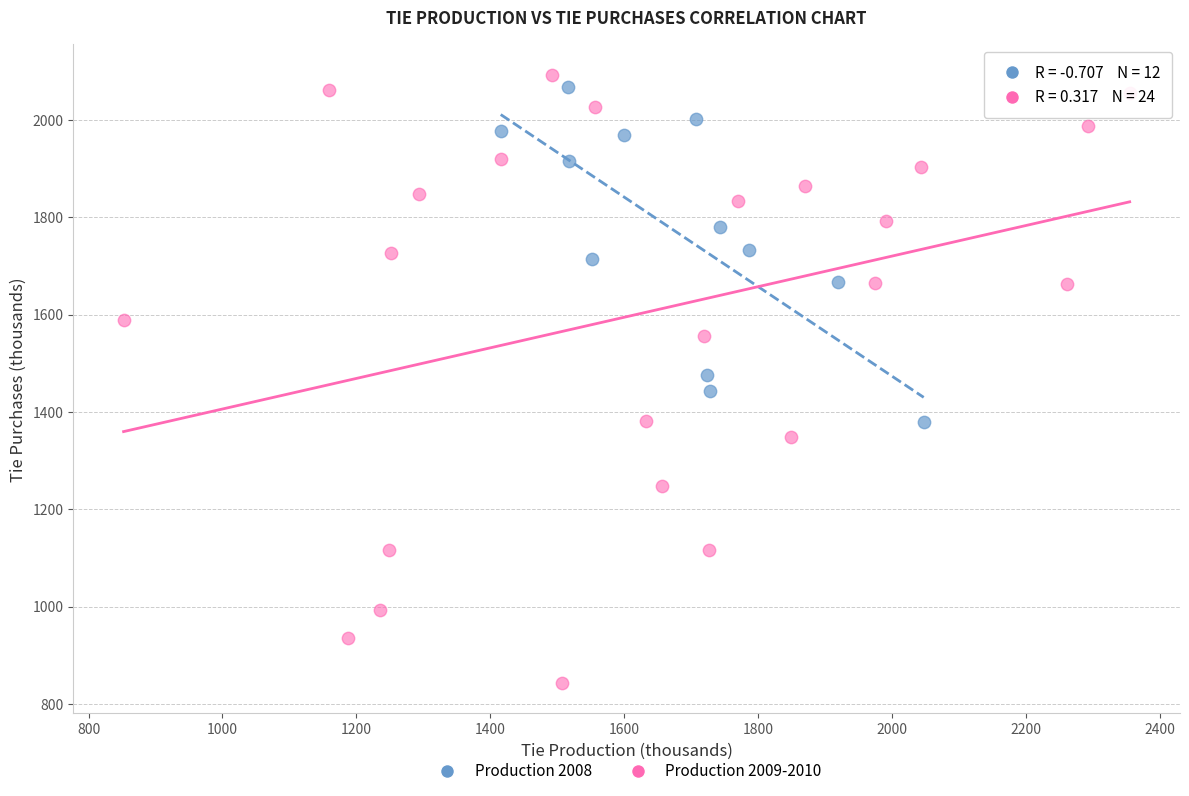

What are all the series names shown in the legend?

Production 2008, Production 2009-2010